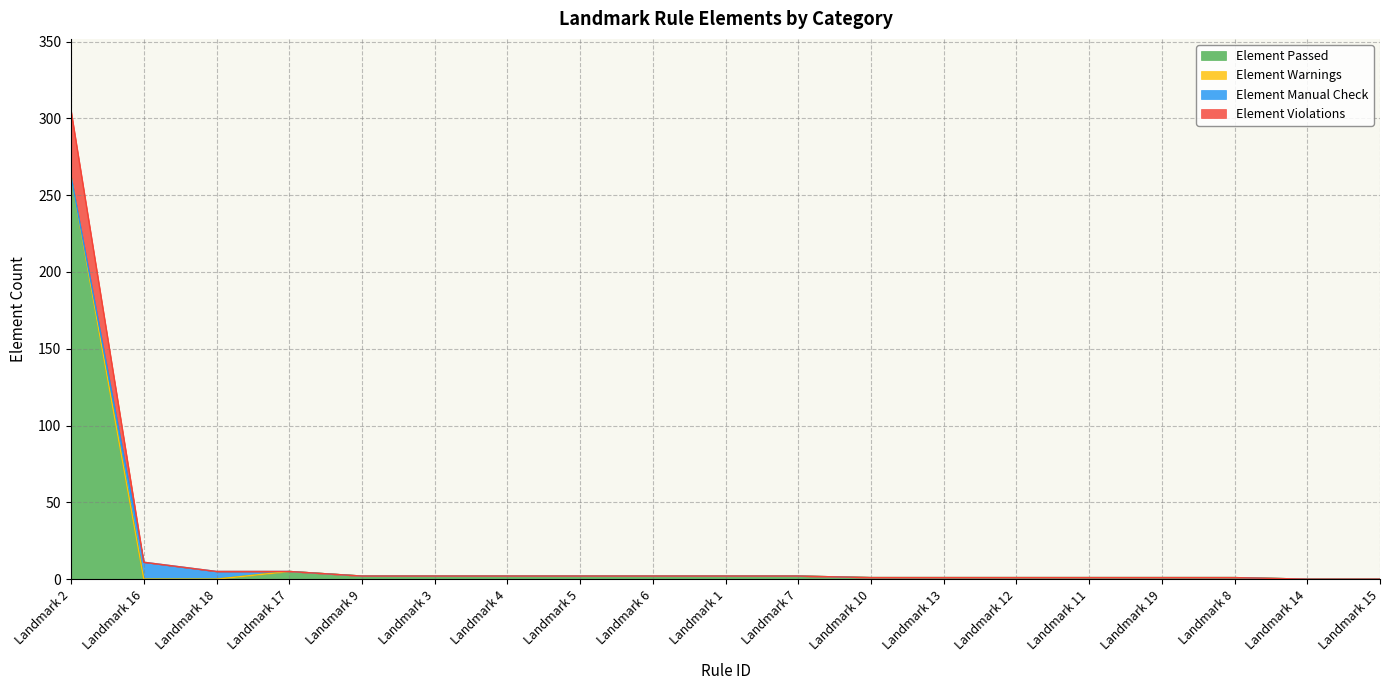

At which category is the sum across all series the highest?

Landmark 2